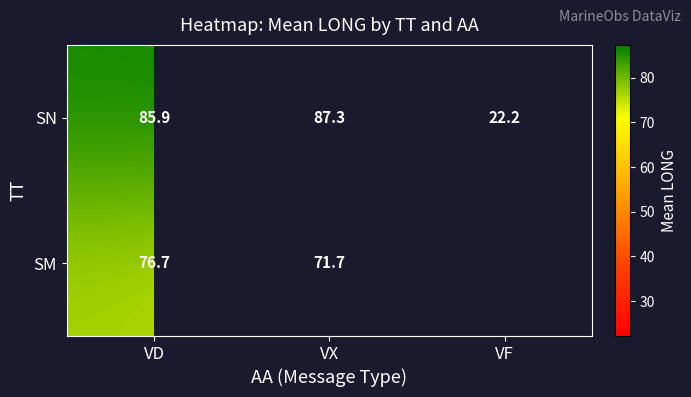

What is the highest value of the SN series?

87.3